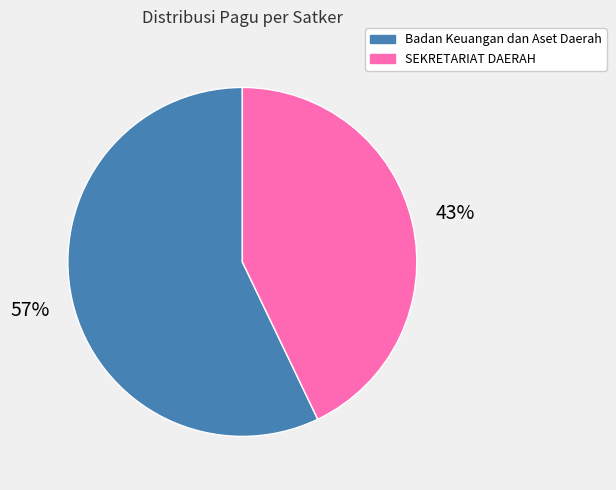

Is there a majority slice in this chart?

Yes